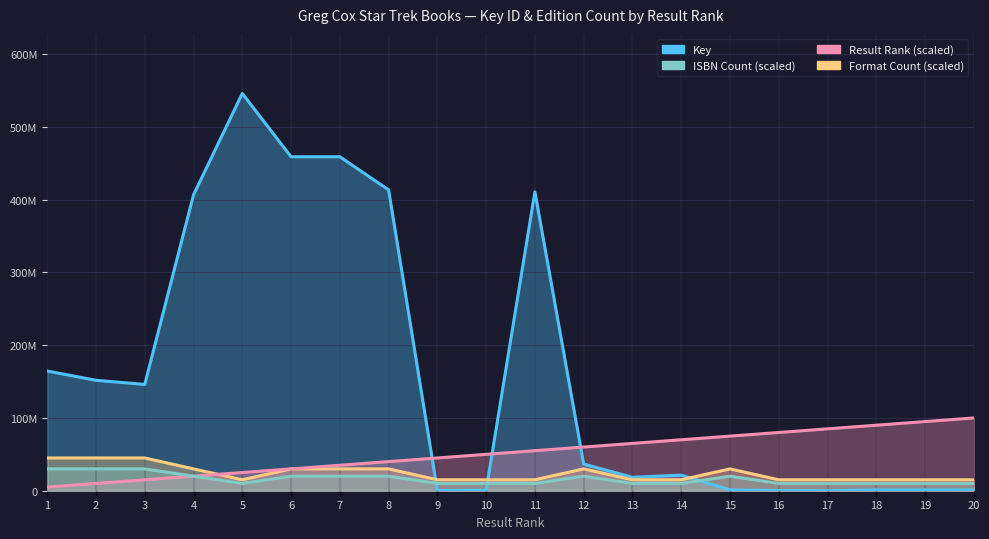

At 1, list the series in order from largest to smallest.

Key, Format Count, ISBN Count, Result Rank